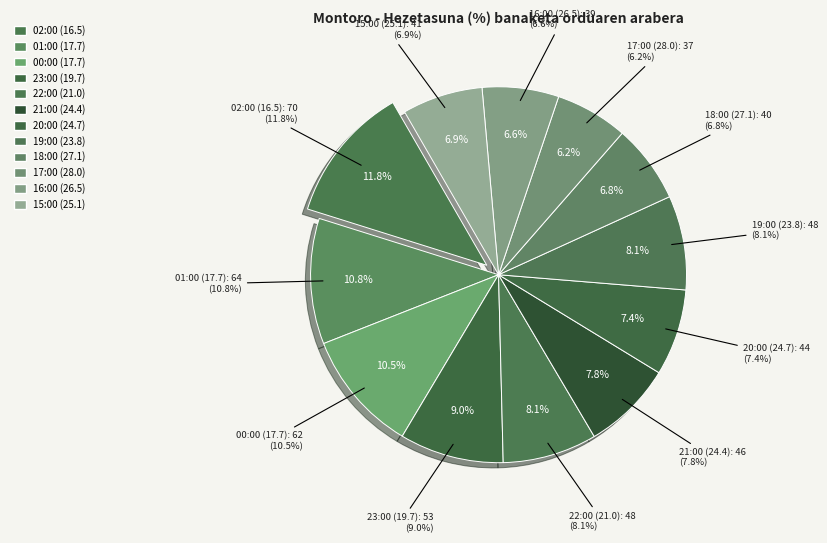

What is the change in value from 00:00 (17.7) to 16:00 (26.5)?

-23